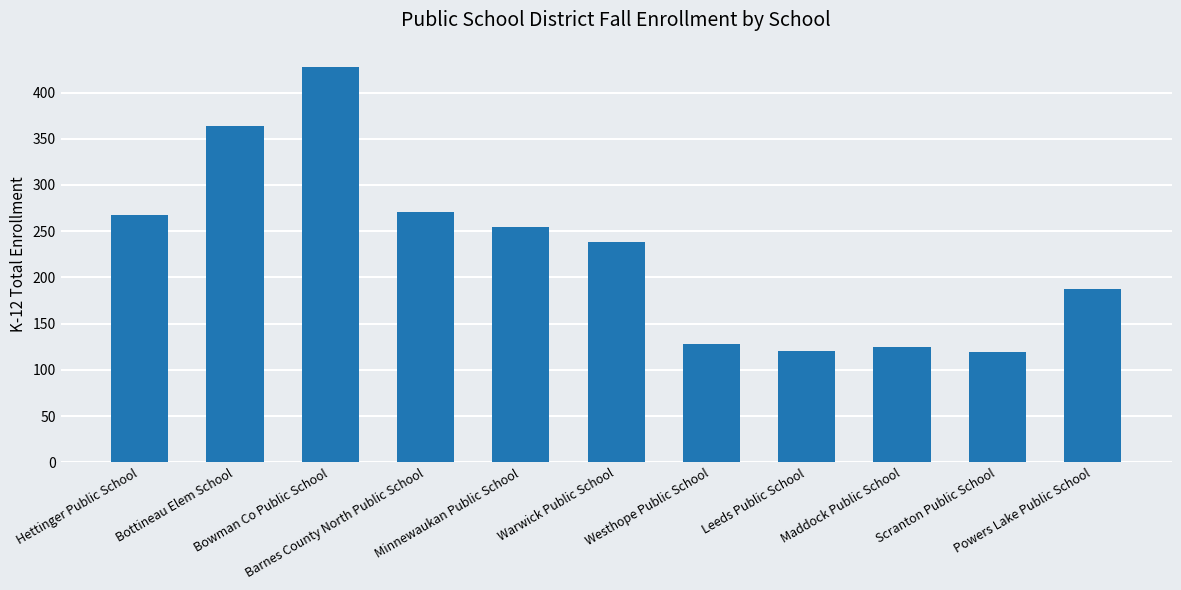

What is the label of the 1st bar from the right?

Powers Lake Public School